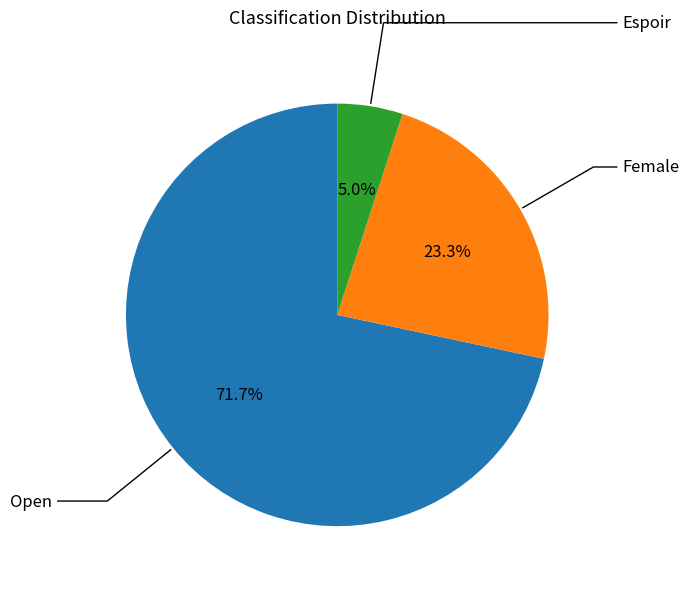

Is there a majority slice in this chart?

Yes